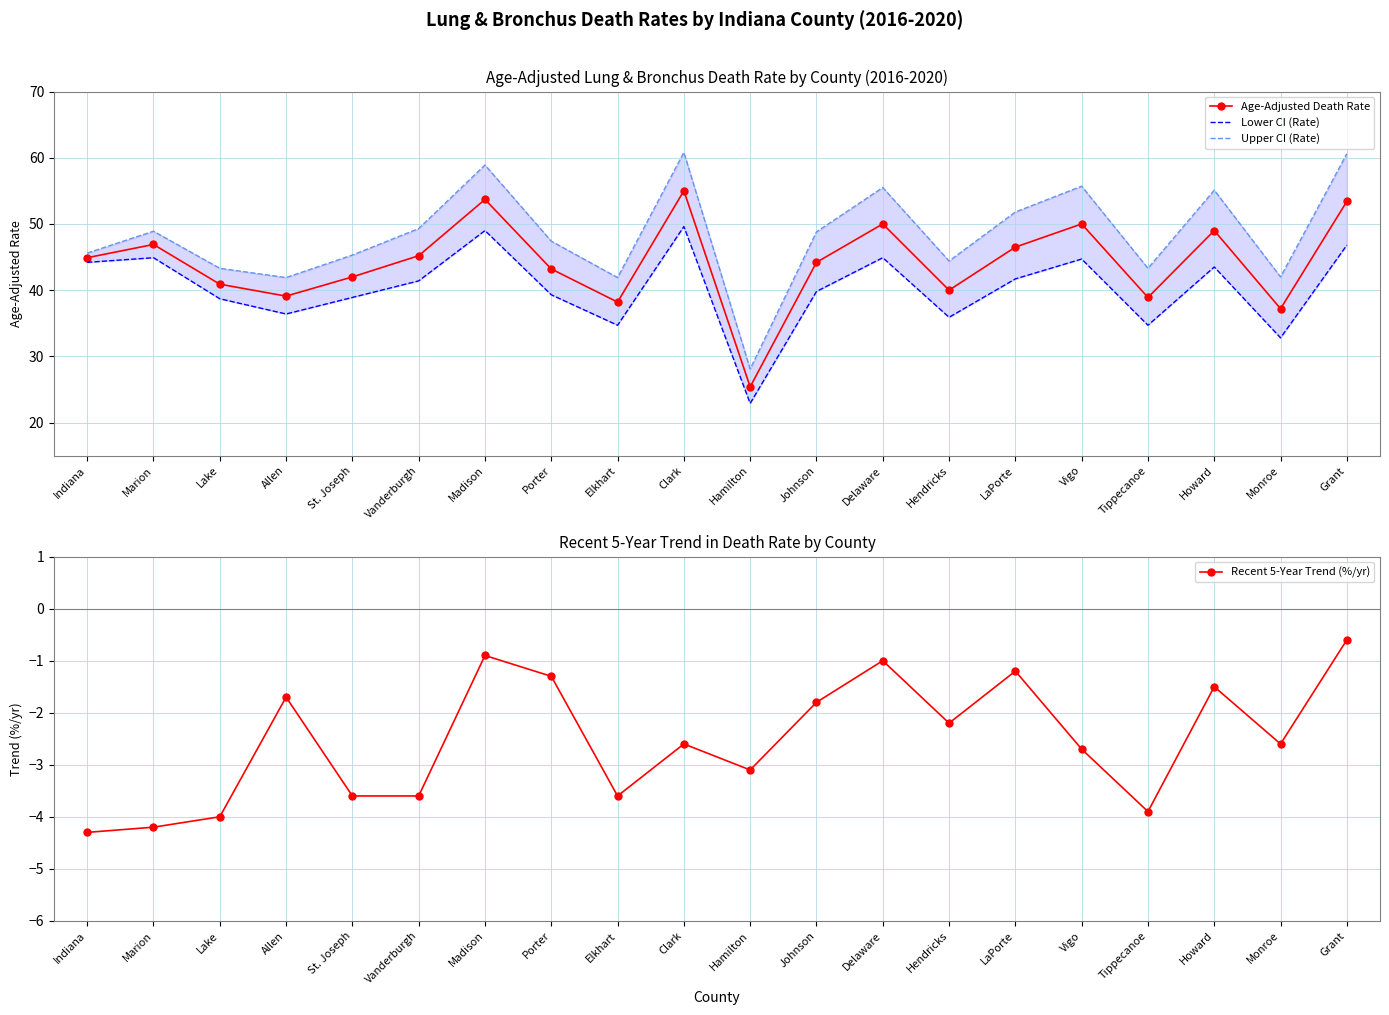

What is the difference between the second highest and minimum values in the Upper CI (Rate) series?

32.5